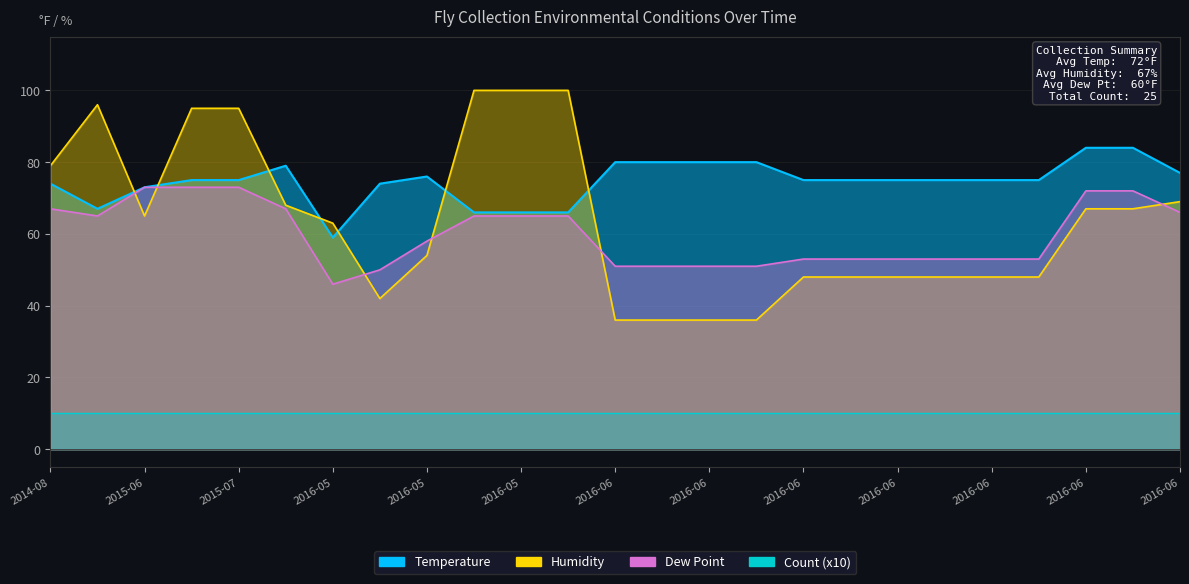

What value does the Humidity series have at 2016-06, to the nearest 10?

70